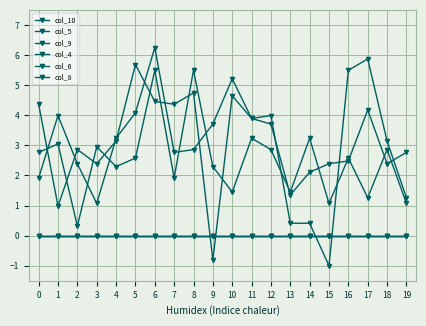

Reading right to left, what are all the values shown in this chart?

col_10: 0.0	0.0	0.0	0.0	0.0	0.0	0.0	0.0	0.0	0.0	0.0	0.0	0.0	0.0	0.0	0.0	0.0	0.0	0.0	0.0
col_5: 2.8	2.4	4.2	2.5	2.4	2.1	1.4	3.7	3.9	4.6	-0.8	4.7	4.4	4.5	5.7	3.1	2.4	2.9	1.0	4.4
col_9: 0.0	0.0	0.0	0.0	0.0	0.0	0.0	0.0	0.0	0.0	0.0	0.0	0.0	0.0	0.0	0.0	0.0	0.0	0.0	0.0
col_4: 1.1	2.9	1.3	2.6	1.1	3.2	1.4	2.9	3.2	1.4	2.3	5.5	1.9	5.5	2.6	2.3	3.0	0.3	3.0	2.8
col_6: 1.3	3.1	5.9	5.5	-1.0	0.4	0.4	4.0	3.9	5.2	3.7	2.9	2.8	6.2	4.1	3.2	1.1	2.4	4.0	1.9
col_8: 0.0	0.0	0.0	0.0	0.0	0.0	0.0	0.0	0.0	0.0	0.0	0.0	0.0	0.0	0.0	0.0	0.0	0.0	0.0	0.0